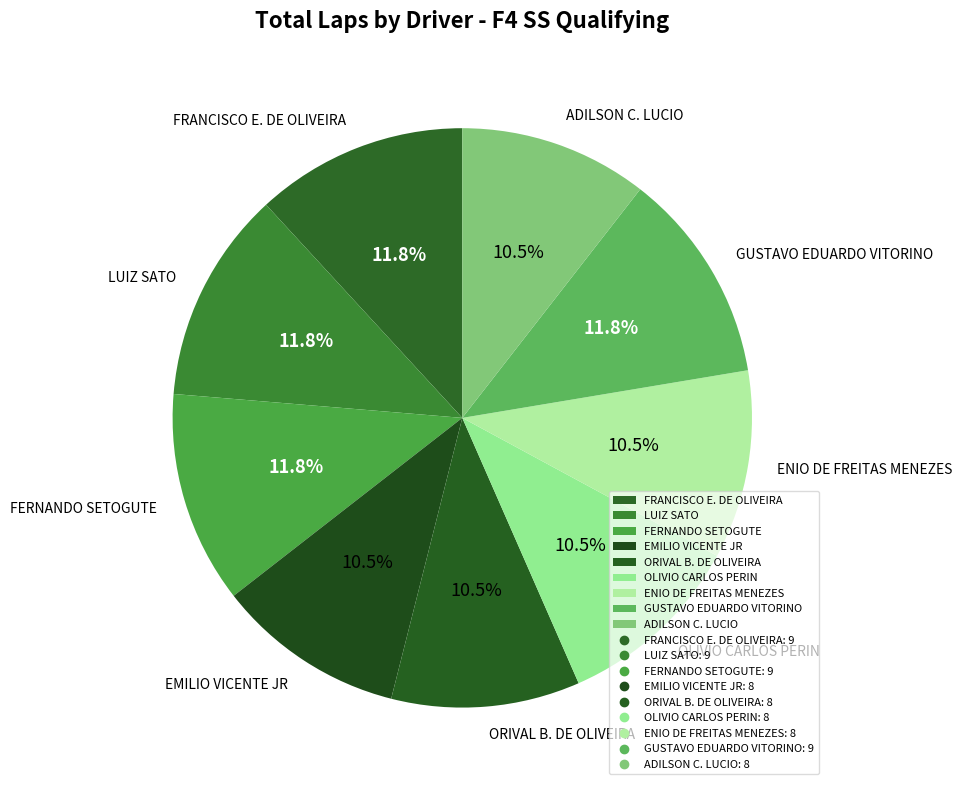

Is there any slice that represents more than half of the pie?

No